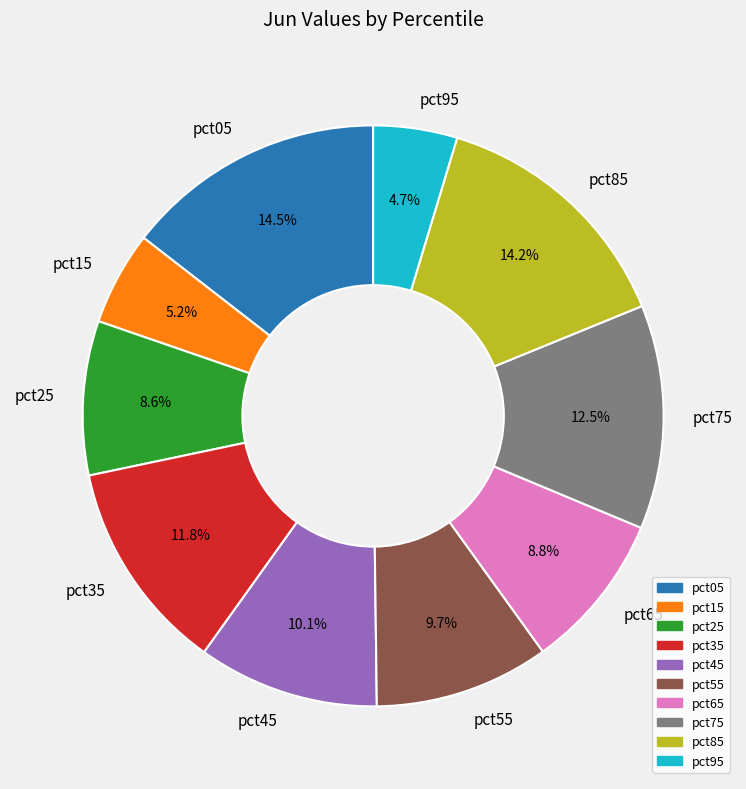

Count the number of slices in the pie.

10